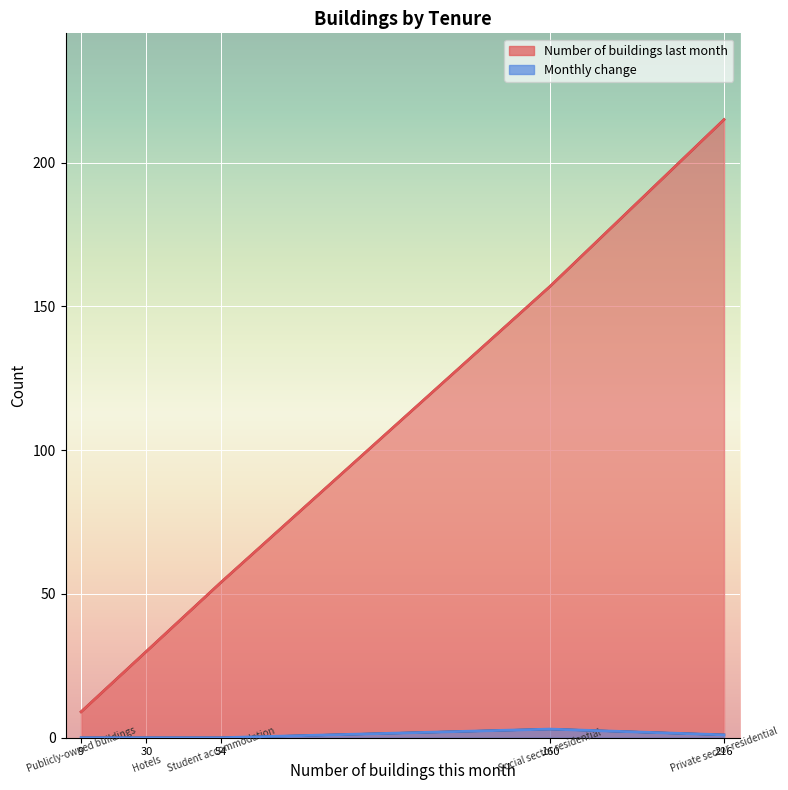

What is the difference between the maximum and second lowest values in the Number of buildings last month series?

185